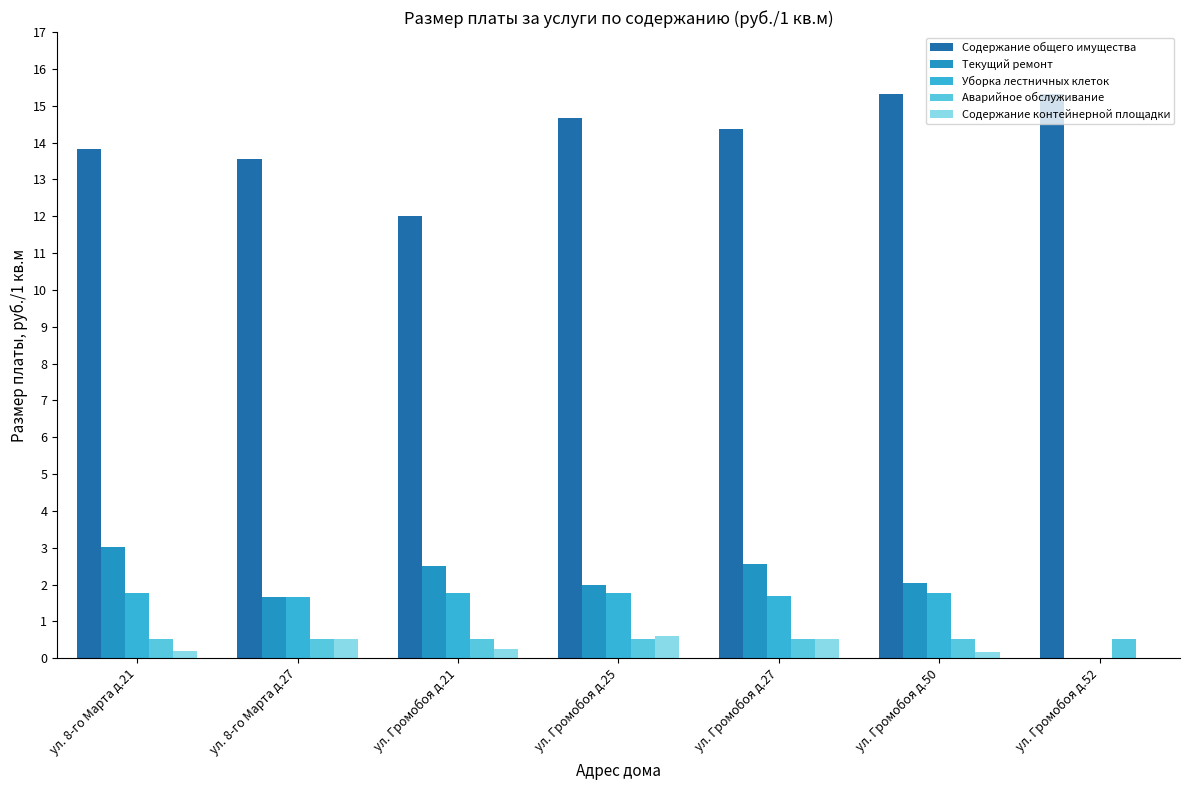

What are all the series names shown in the legend?

Содержание общего имущества, Текущий ремонт, Уборка лестничных клеток, Аварийное обслуживание, Содержание контейнерной площадки